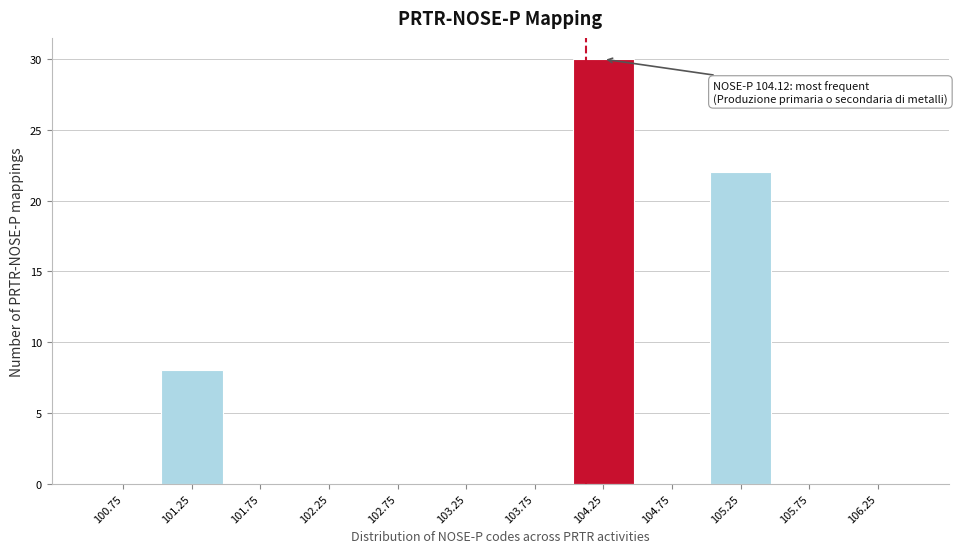

Which range on the x-axis has the tallest bar?

104.0 to 104.5